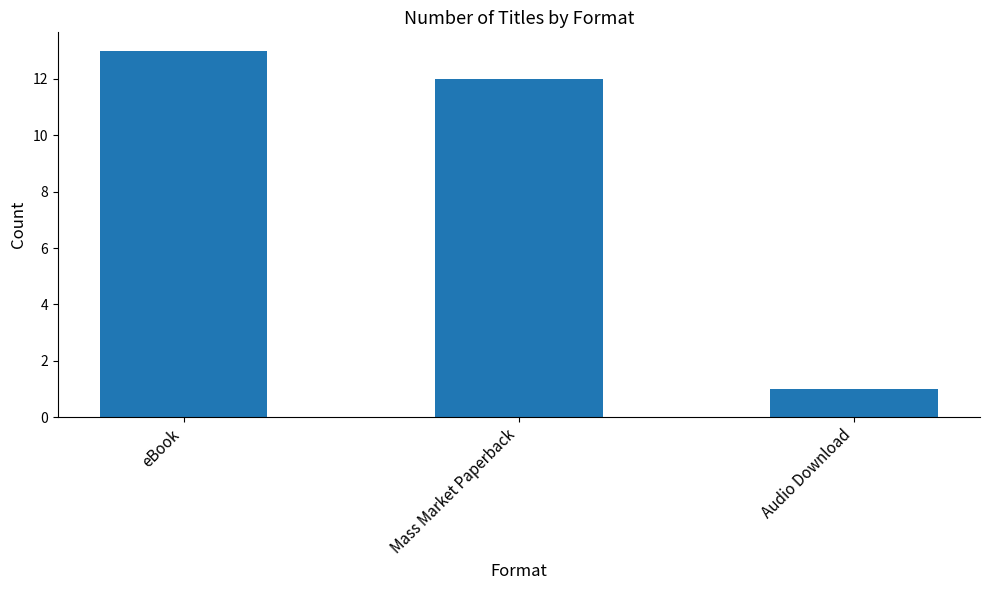

Is it true that the value at Mass Market Paperback is 12?

True